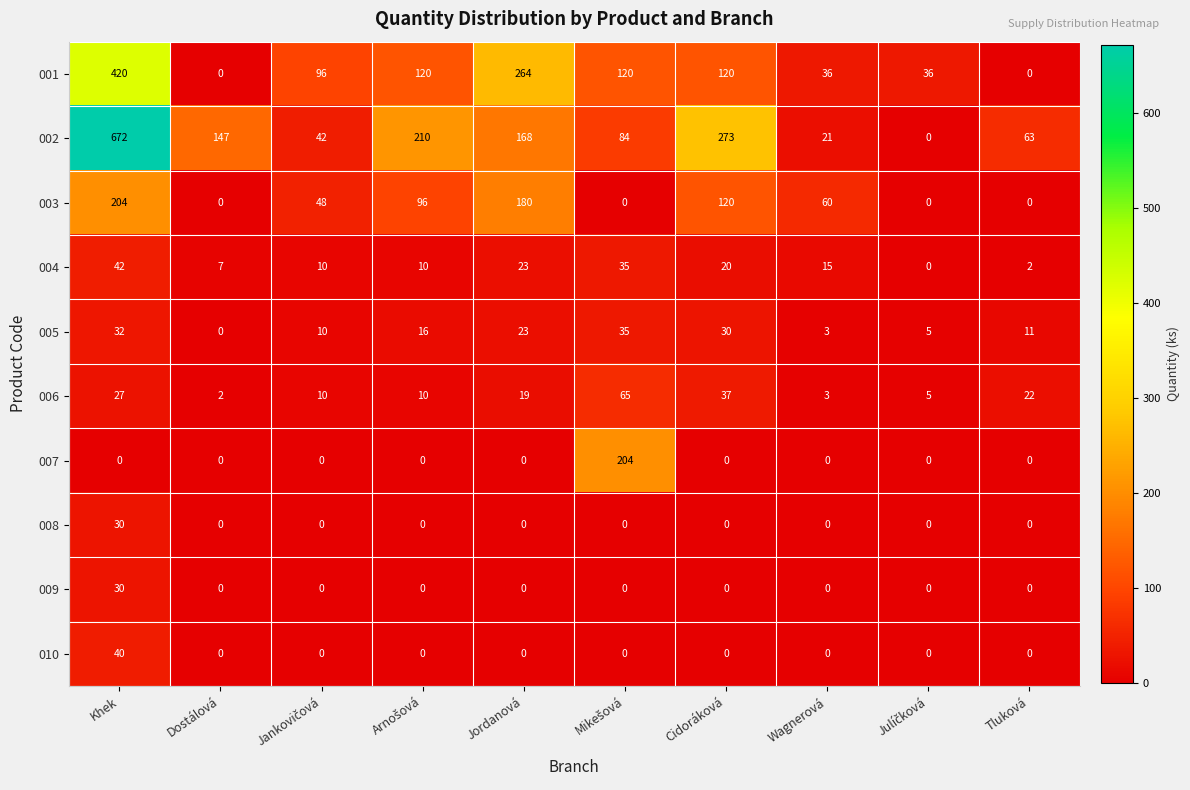

What is the difference between the maximum and minimum values in the 003 series?

204